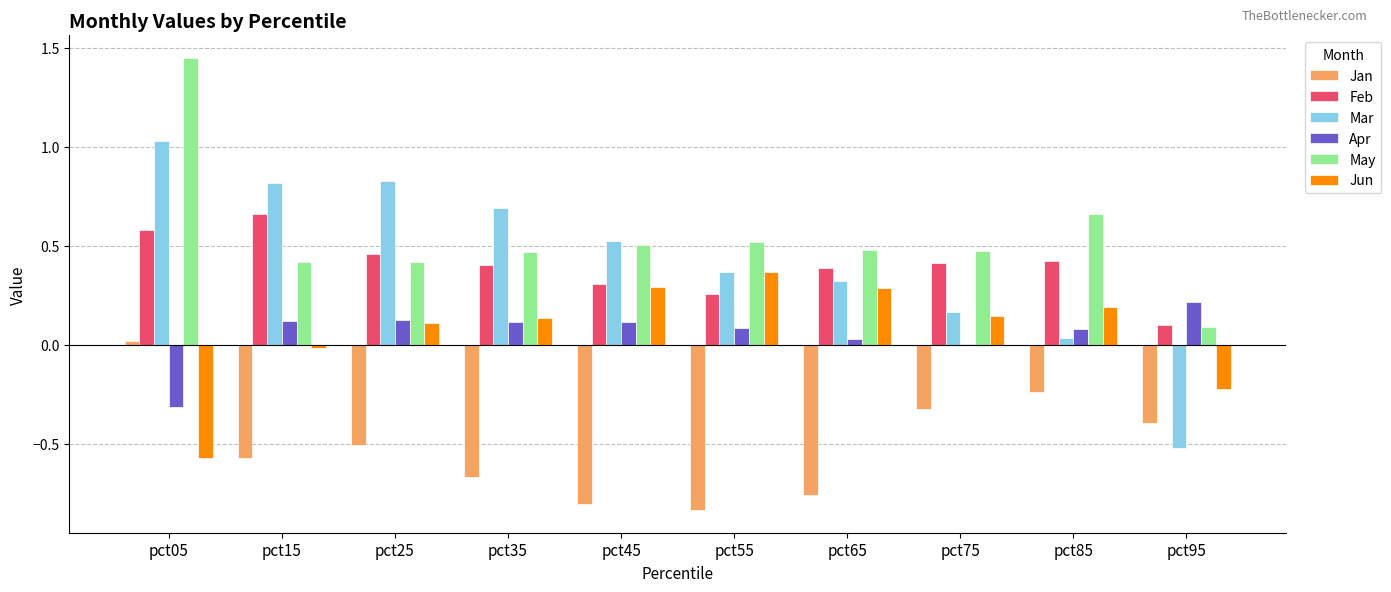

Where does the Jun series first go above 0?

pct25